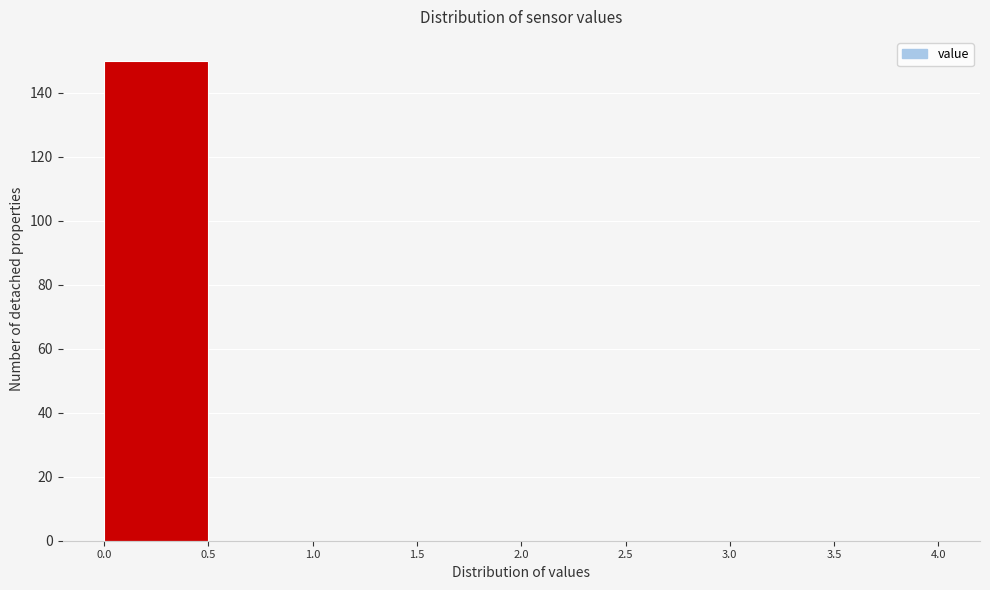

What is the height of the bar covering 0.0 to 0.5 on the x-axis? The values are not printed on the chart, so give them approximately, as read against the axis.

150